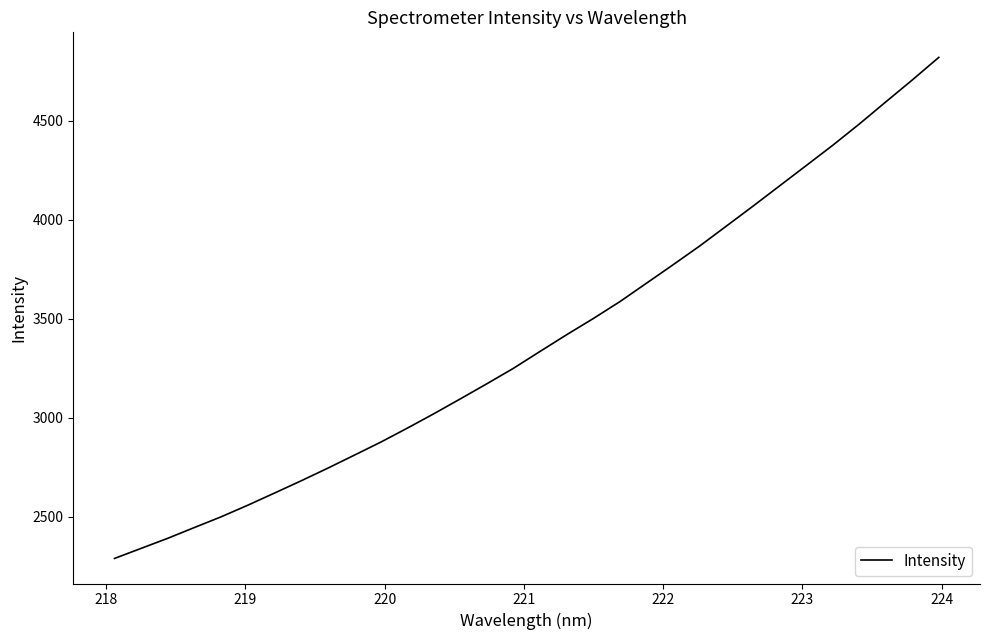

What is the greatest value displayed?

4819.9